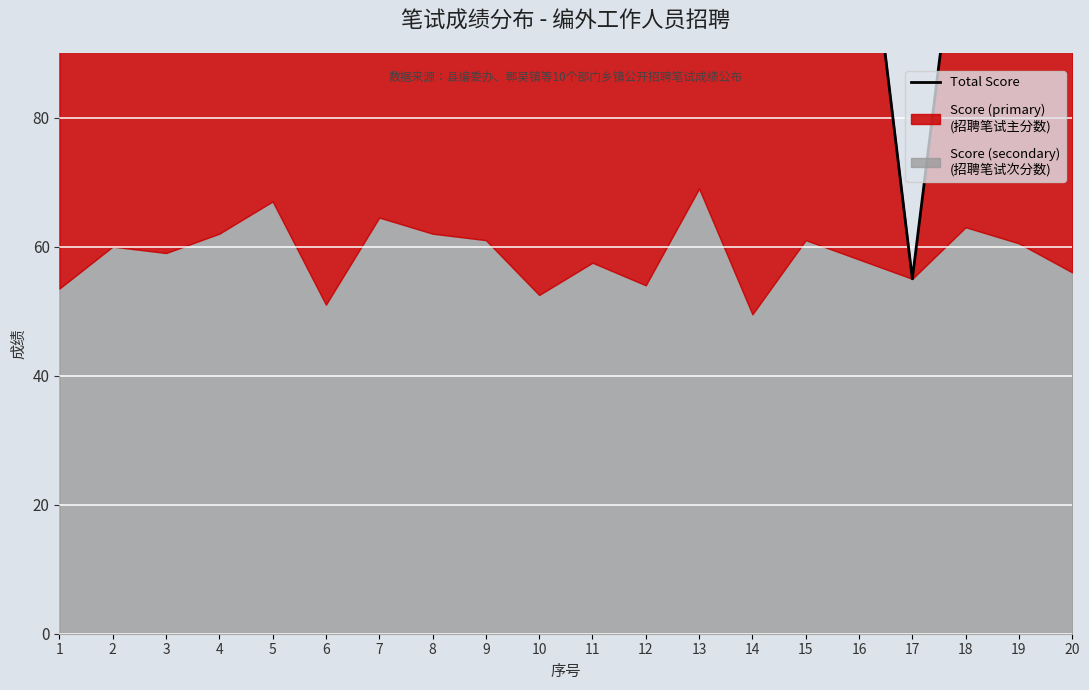

True or false: the data has more than 1 interior local peaks.

True